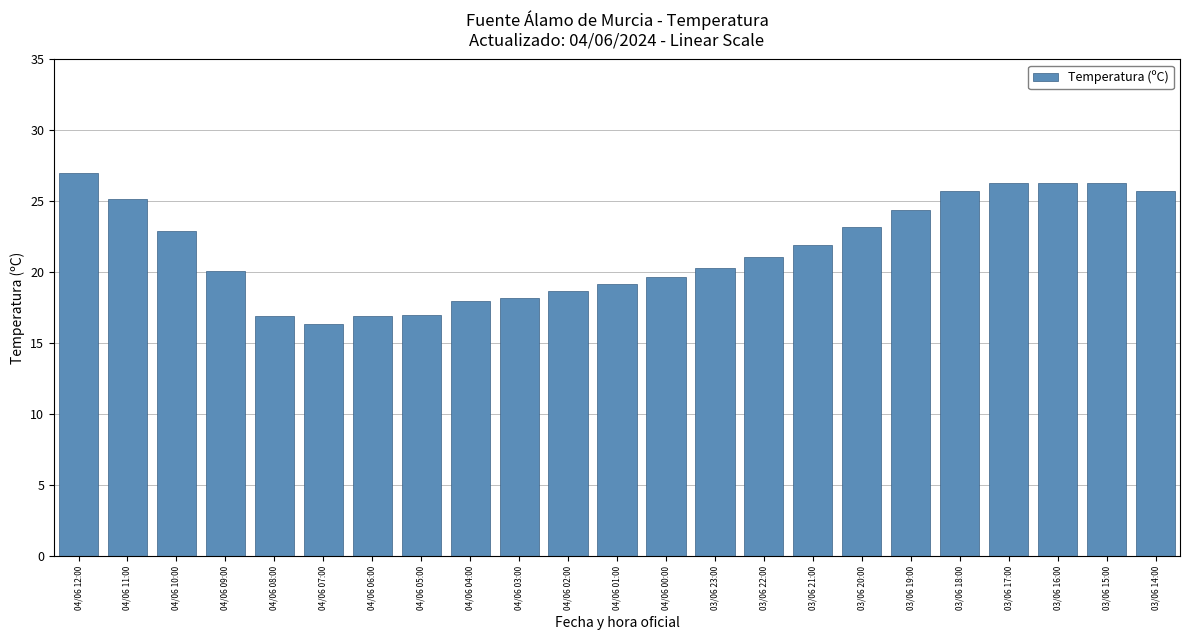

Which category has the lowest value across all series?

04/06 07:00